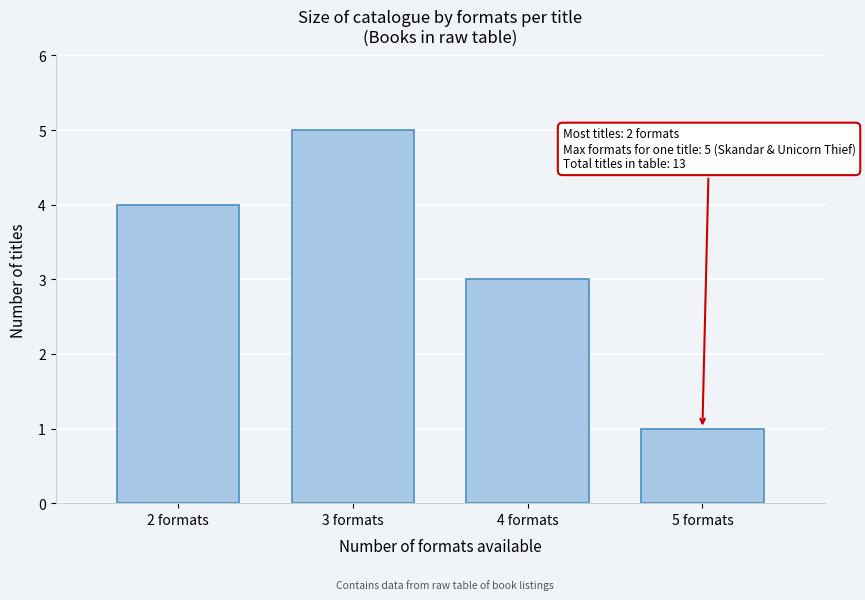

Reading left to right, extract all data points from this chart.

2 formats=4	3 formats=5	4 formats=3	5 formats=1